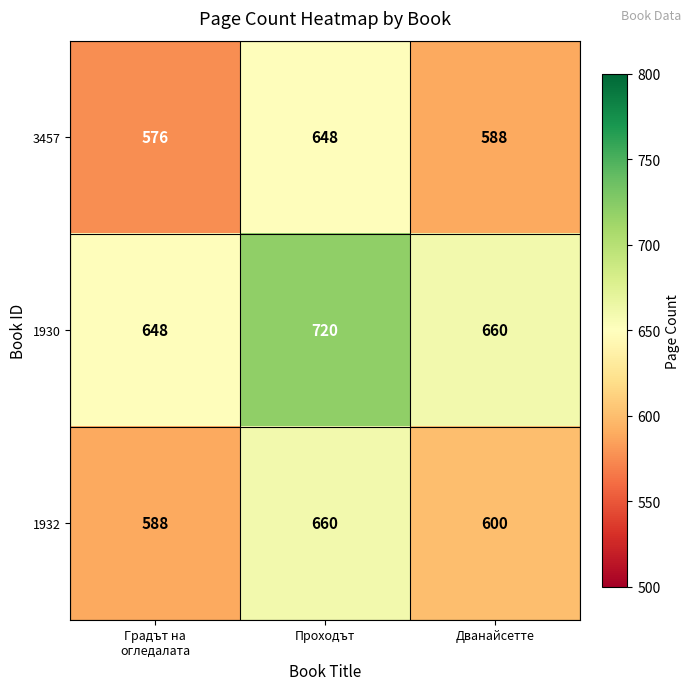

At which category does the chart reach its peak across all series?

Проходът